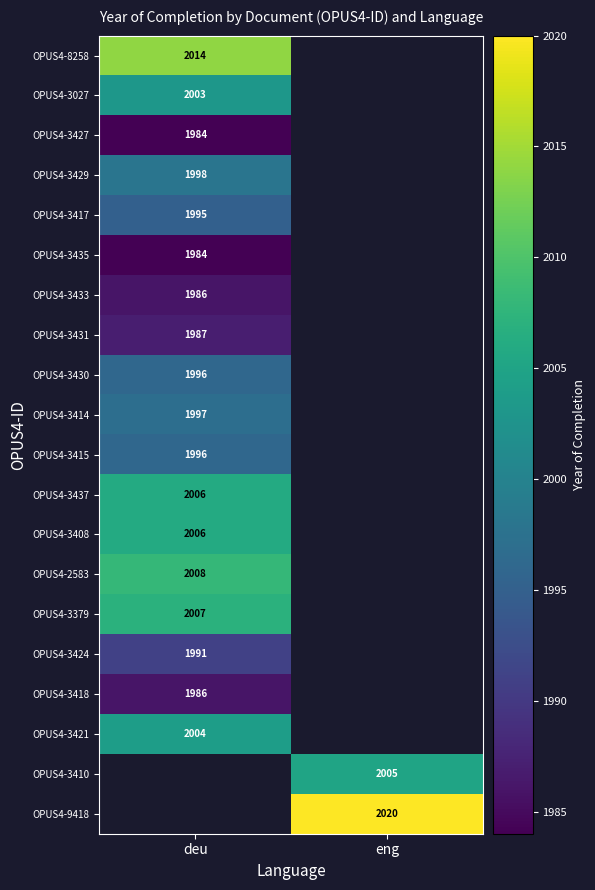

The value of OPUS4-3424 at deu is 493. True or false?

False